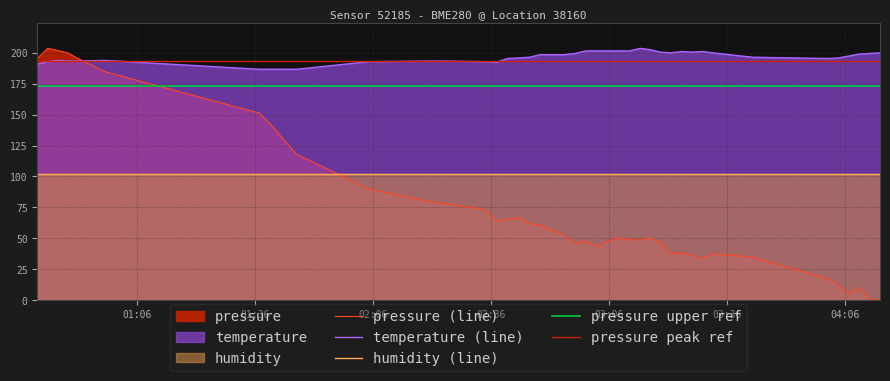

Reading left to right, extract all data points from this chart.

pressure: 2023-02-17T00:40:32=195.3	2023-02-17T00:43:09=203.4	2023-02-17T00:45:47=201.7	2023-02-17T00:48:23=199.7	2023-02-17T00:51:00=195.0	2023-02-17T00:57:44=184.6	2023-02-17T01:36:59=151.2	2023-02-17T01:39:58=141.6	2023-02-17T01:46:27=117.9	2023-02-17T02:04:51=90.0	2023-02-17T02:20:18=79.6	2023-02-17T02:23:52=78.4	2023-02-17T02:34:26=73.3	2023-02-17T02:37:15=64.1	2023-02-17T02:40:11=65.3	2023-02-17T02:43:05=66.8	2023-02-17T02:45:43=61.9	2023-02-17T02:48:19=60.7	2023-02-17T02:54:23=53.1	2023-02-17T02:57:19=46.2	2023-02-17T03:00:05=47.5	2023-02-17T03:02:50=43.2	2023-02-17T03:05:49=48.2	2023-02-17T03:08:30=50.3	2023-02-17T03:11:11=48.9	2023-02-17T03:13:49=48.8	2023-02-17T03:16:25=50.2	2023-02-17T03:19:02=46.8	2023-02-17T03:21:43=38.1	2023-02-17T03:24:23=38.1	2023-02-17T03:27:00=36.6	2023-02-17T03:29:41=33.7	2023-02-17T03:32:17=37.7	2023-02-17T03:42:25=34.8	2023-02-17T04:01:48=17.2	2023-02-17T04:04:24=12.3	2023-02-17T04:07:00=5.2	2023-02-17T04:09:36=10.5	2023-02-17T04:12:14=1.1	2023-02-17T04:14:51=0.0
temperature: 2023-02-17T00:40:32=190.7	2023-02-17T00:43:09=192.7	2023-02-17T00:45:47=193.7	2023-02-17T00:48:23=193.2	2023-02-17T00:51:00=193.2	2023-02-17T00:57:44=193.7	2023-02-17T01:36:59=186.6	2023-02-17T01:39:58=186.6	2023-02-17T01:46:27=186.6	2023-02-17T02:04:51=192.7	2023-02-17T02:20:18=193.2	2023-02-17T02:23:52=193.2	2023-02-17T02:34:26=192.7	2023-02-17T02:37:15=192.2	2023-02-17T02:40:11=195.3	2023-02-17T02:43:05=195.8	2023-02-17T02:45:43=196.3	2023-02-17T02:48:19=198.3	2023-02-17T02:54:23=198.3	2023-02-17T02:57:19=199.3	2023-02-17T03:00:05=201.4	2023-02-17T03:02:50=201.4	2023-02-17T03:05:49=201.4	2023-02-17T03:08:30=201.4	2023-02-17T03:11:11=201.4	2023-02-17T03:13:49=203.4	2023-02-17T03:16:25=202.4	2023-02-17T03:19:02=200.4	2023-02-17T03:21:43=199.9	2023-02-17T03:24:23=200.9	2023-02-17T03:27:00=200.4	2023-02-17T03:29:41=200.9	2023-02-17T03:32:17=199.9	2023-02-17T03:42:25=196.3	2023-02-17T04:01:48=195.3	2023-02-17T04:04:24=195.8	2023-02-17T04:07:00=197.3	2023-02-17T04:09:36=198.8	2023-02-17T04:12:14=199.3	2023-02-17T04:14:51=199.9